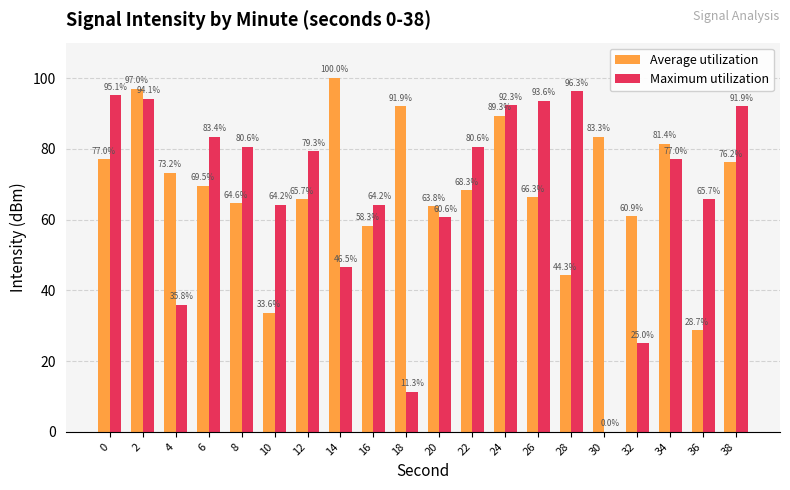

The Average utilization series shows 44.3 at 28. True or false?

True